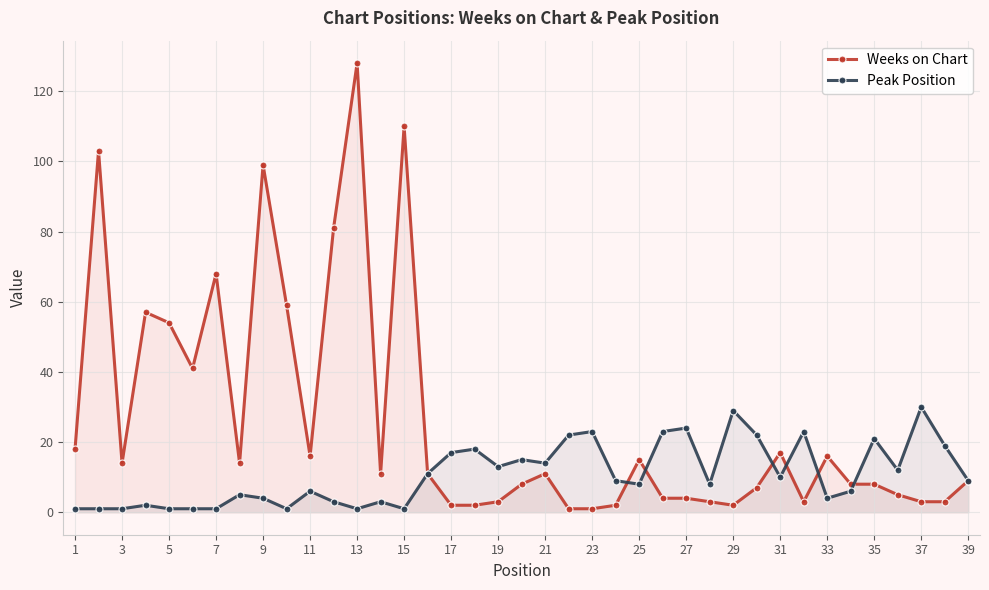

Which series changed the most between 11 and 35?

Peak Position